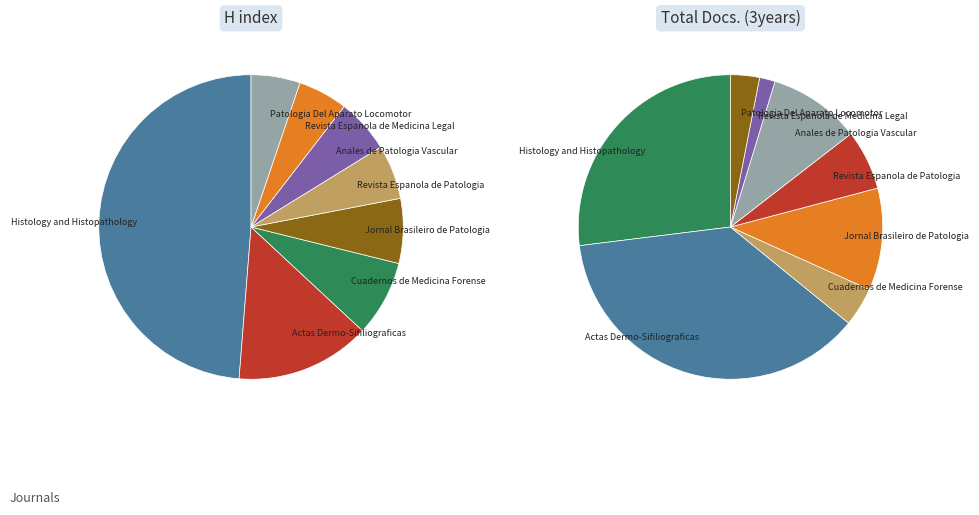

The Revista Espanola de Medicina Legal slice represents 1% of the pie. True or false?

False